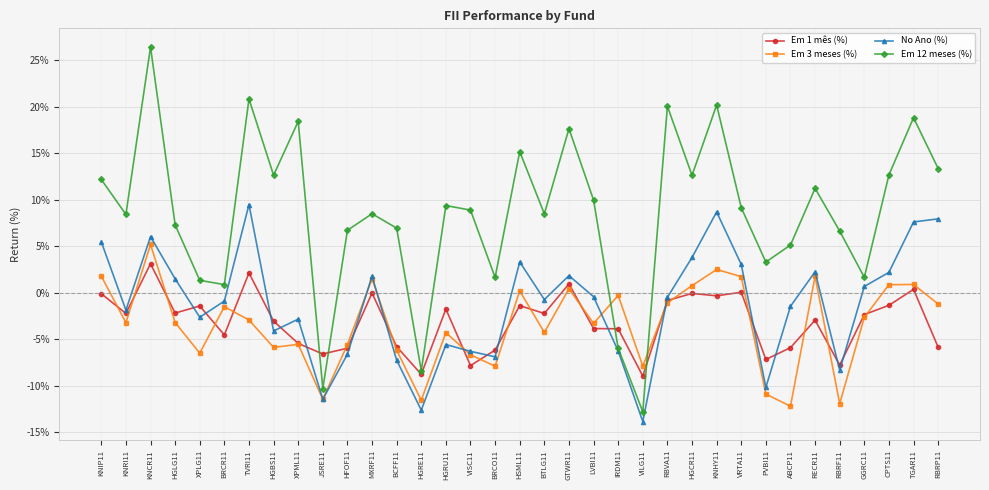

Rank the series by their maximum value, from highest to lowest.

Em 12 meses (%), No Ano (%), Em 3 meses (%), Em 1 mês (%)